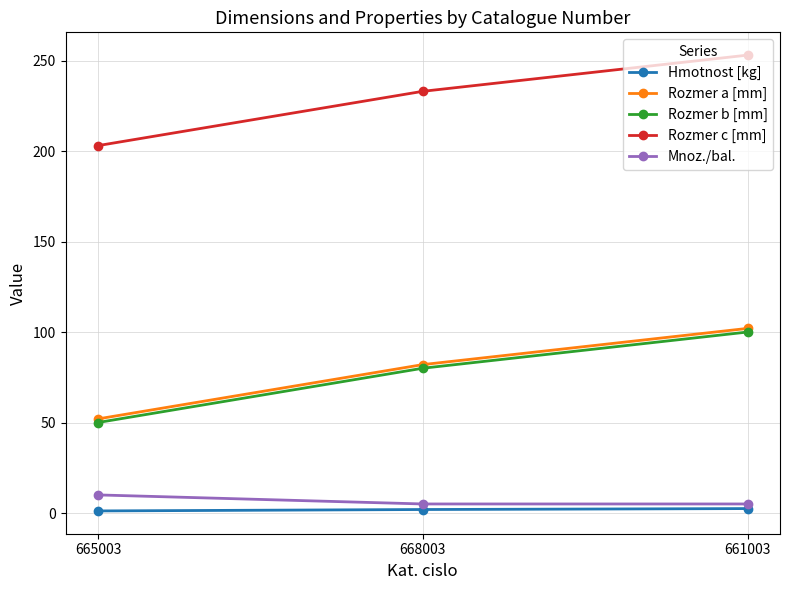

Rank the categories by Rozmer c [mm] value from lowest to highest.

665003, 668003, 661003